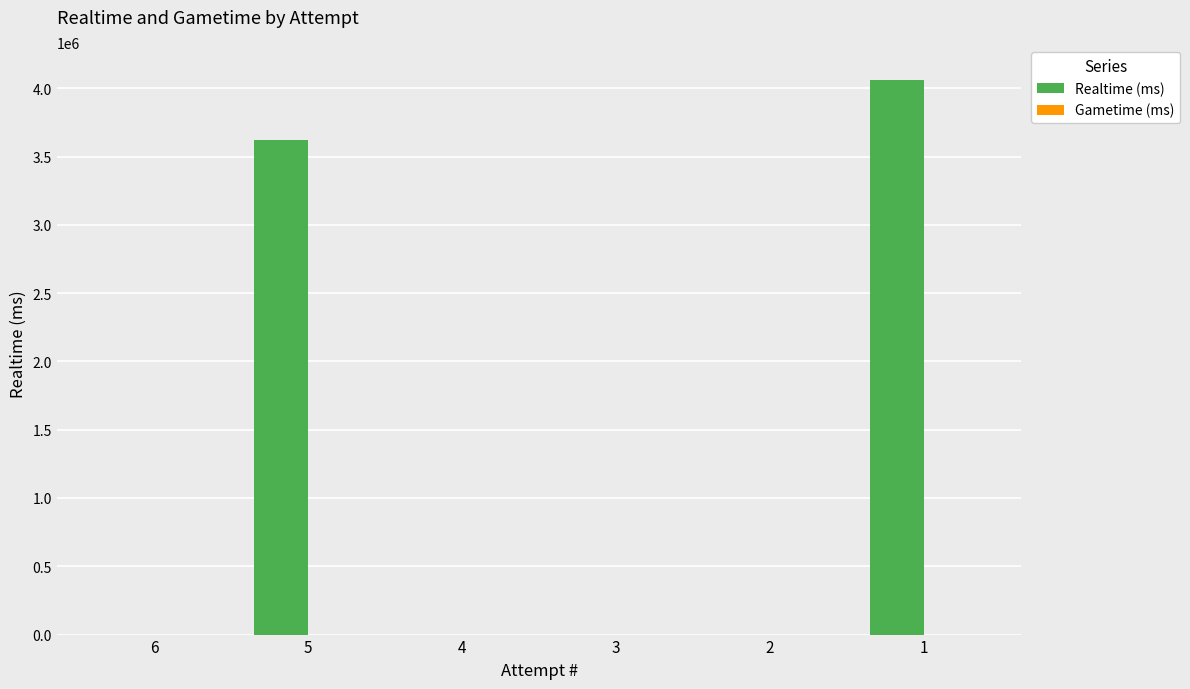

Is it true that the value at 6 is 0?

True